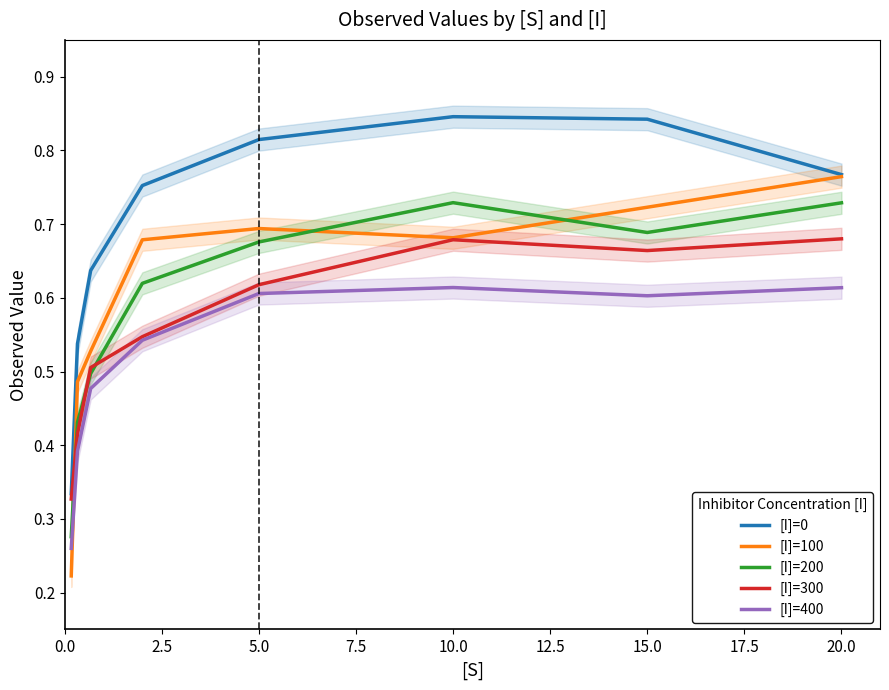

Is it true that [I]=200 equals 0.2 at 10.0?

False